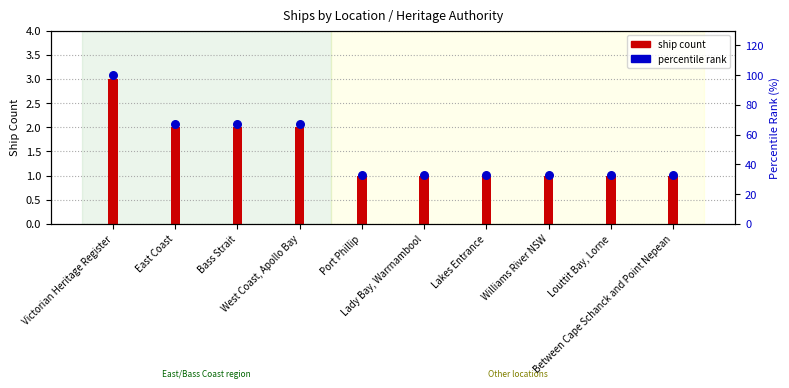

Which series has the largest total across all categories?

percentile rank